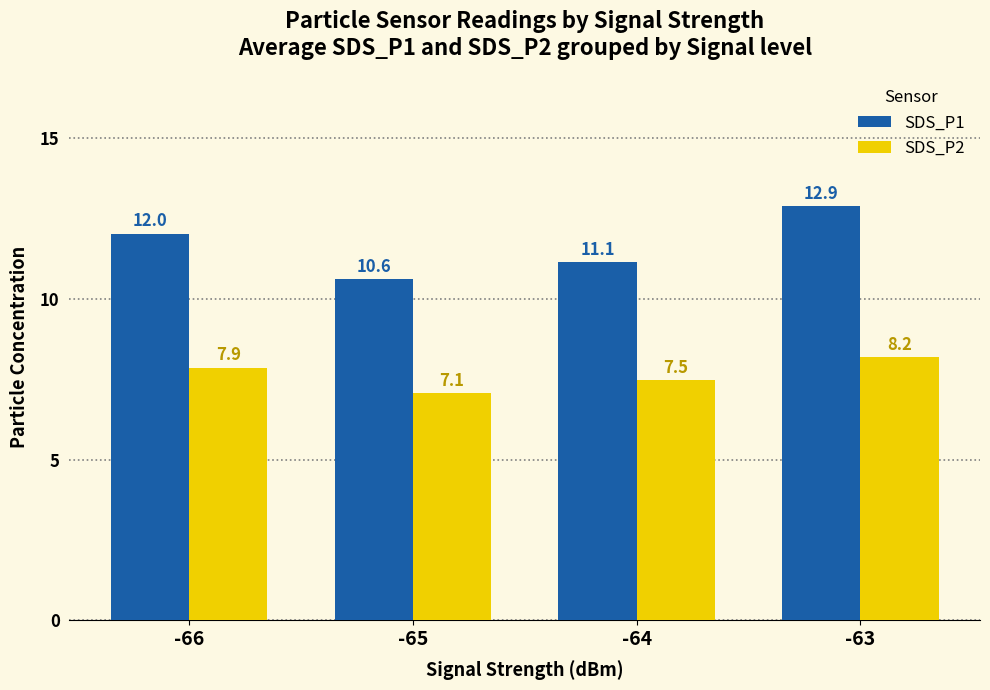

What is the difference between the highest and lowest values at -64?

3.7